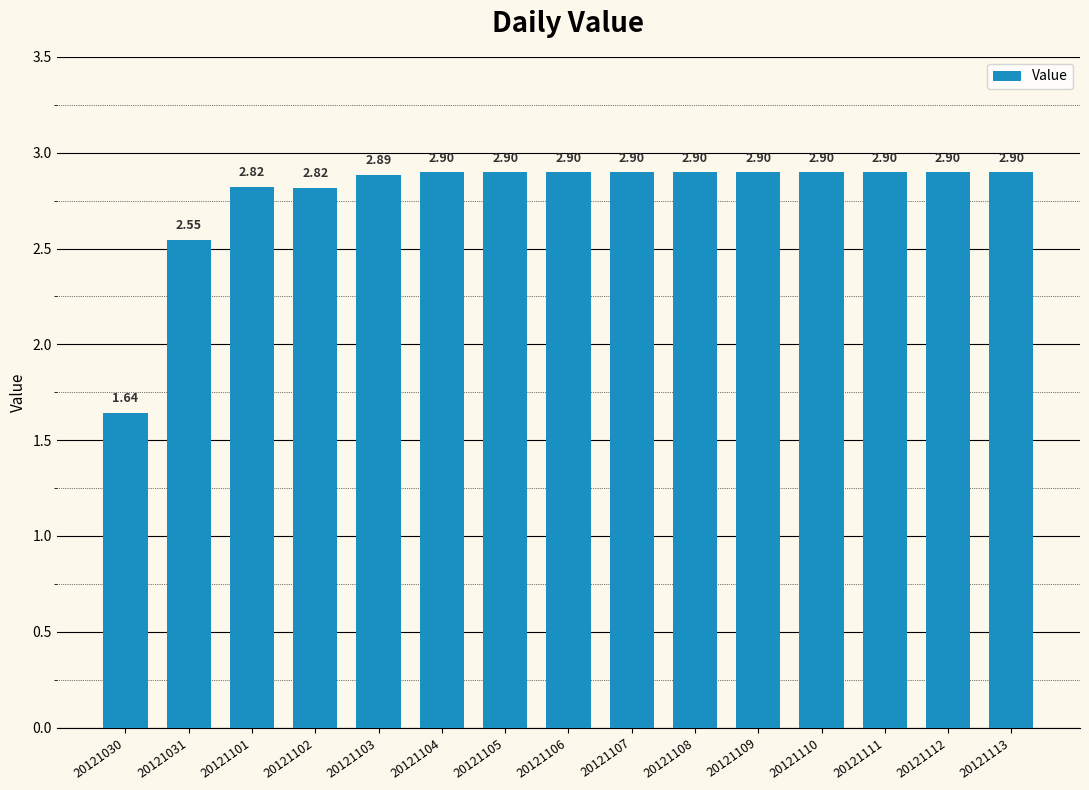

What is the sum of the values at 20121112 and 20121030?

4.5